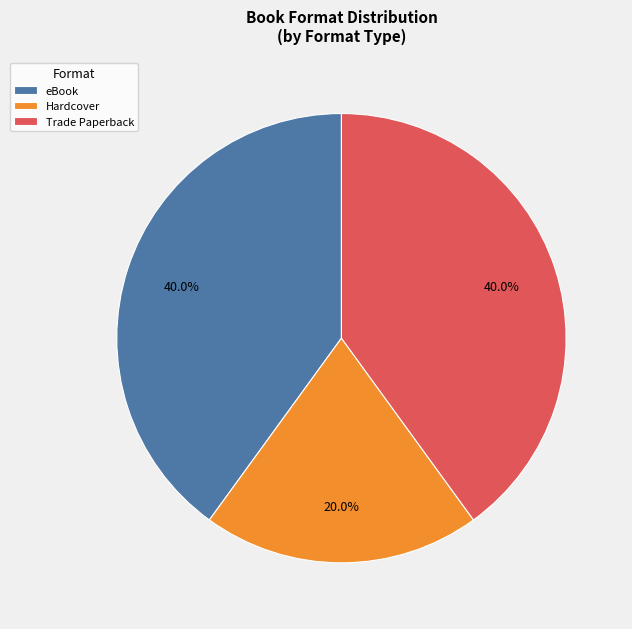

Approximately how many times larger is the value at Trade Paperback compared to Hardcover?

2.0